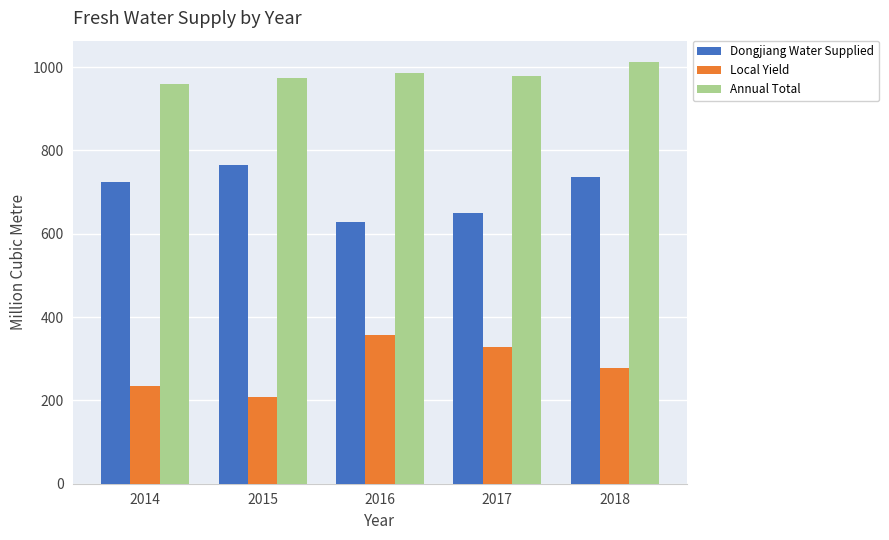

The value of Dongjiang Water Supplied at 2014 is 440. True or false?

False